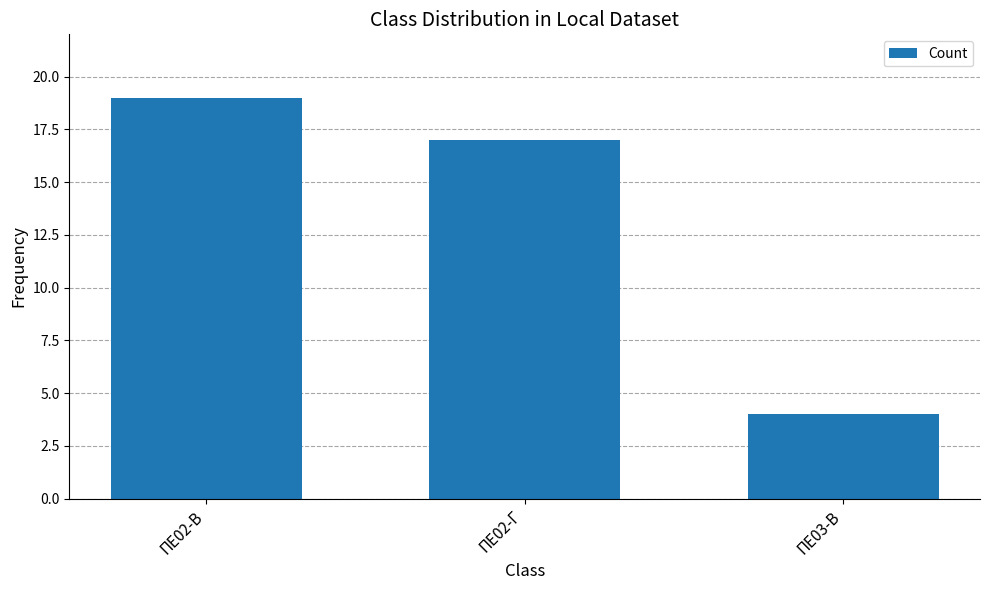

What is the change in value from ΠΕ02-Β to ΠΕ02-Γ?

-2